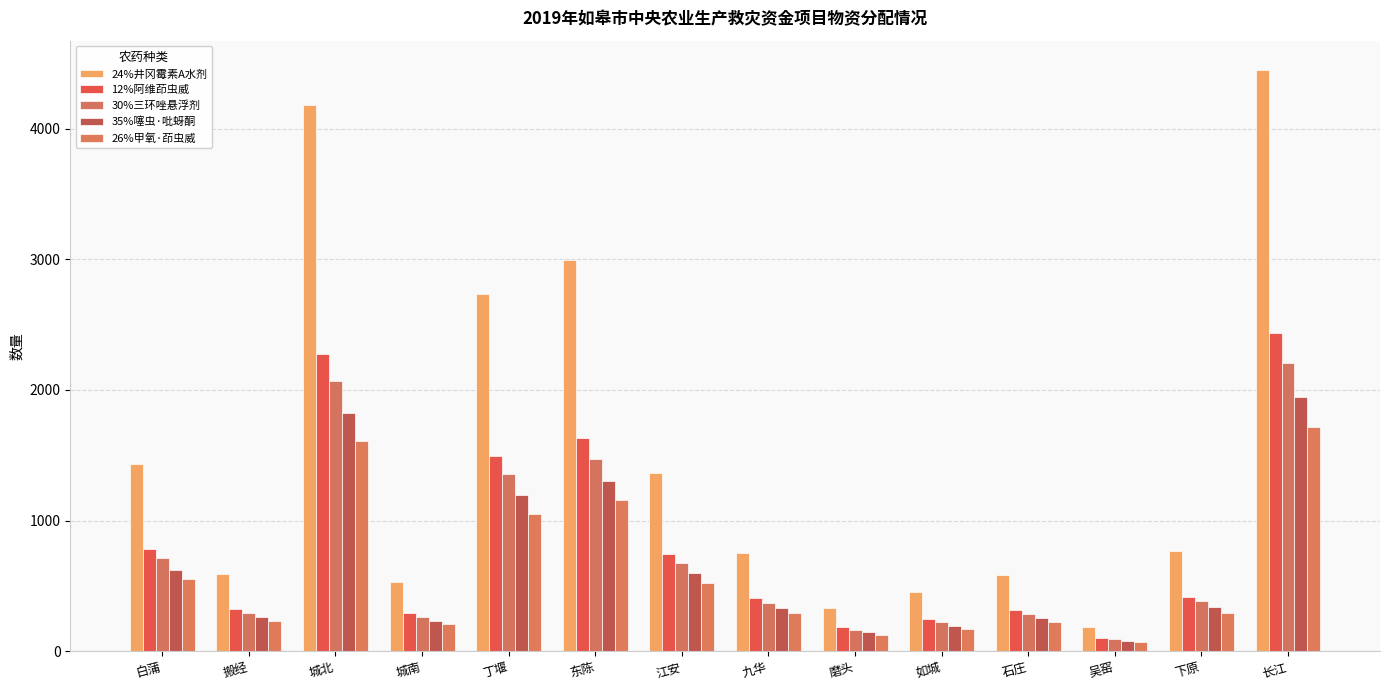

How many bars are there in total?

70